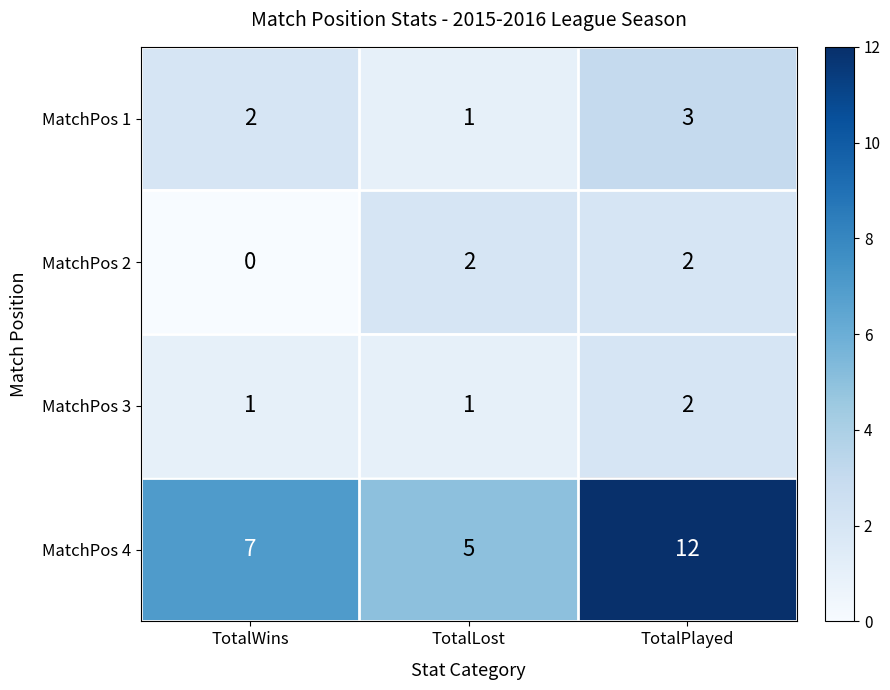

At how many categories does at least one series exceed 9?

1